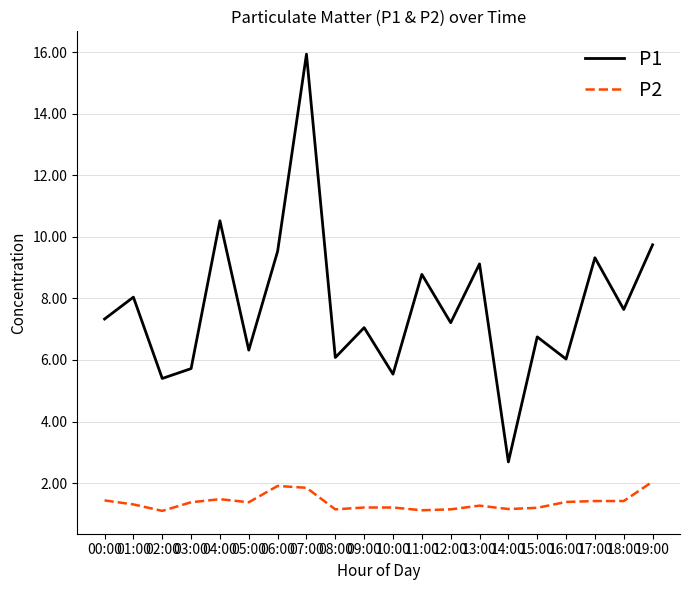

True or false: P2 and P1 intersect in this chart.

False